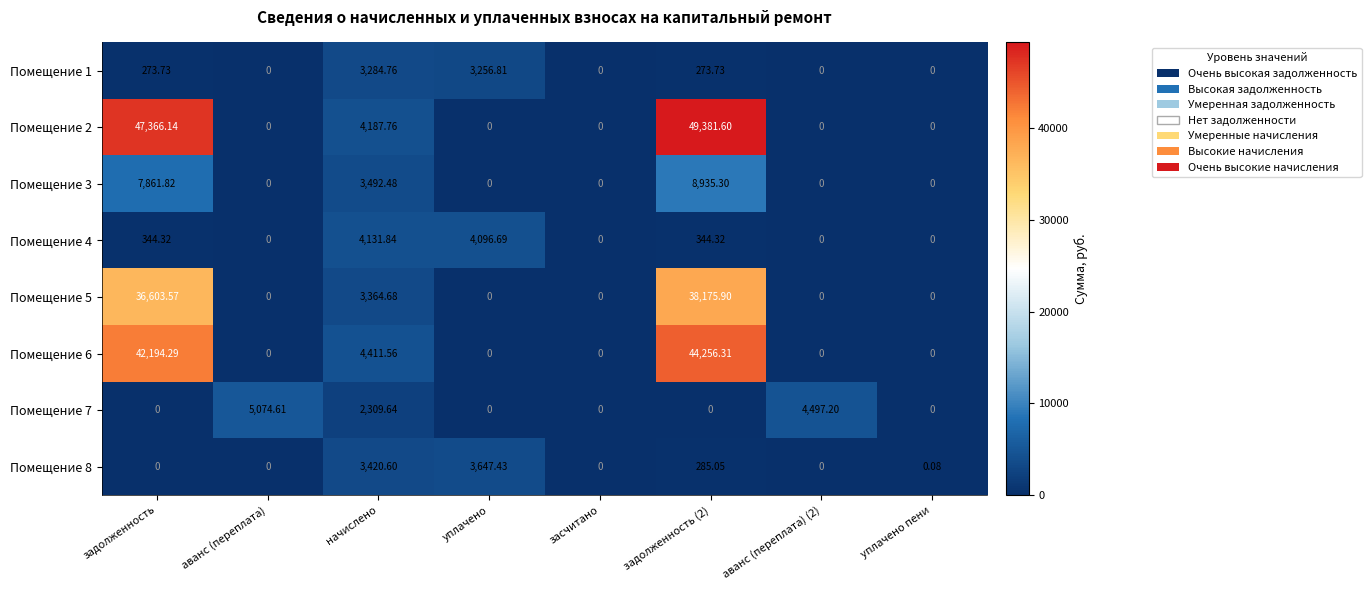

At which label is Помещение 6 closest to 22128?

начислено